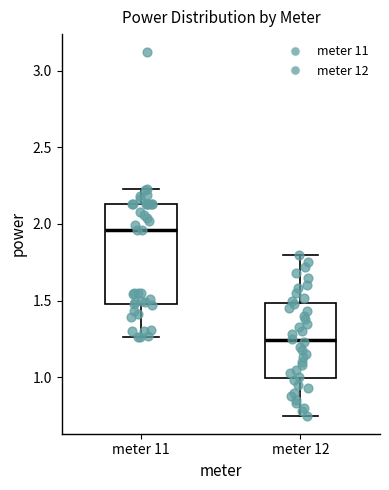

Reading left to right, read every box against the y-axis: the position of its median line, the range the box covers, and the ends of its whiskers. The values are not printed on the chart, so give them approximately, as read against the axis.

meter 11: median 1.95, box 1.50 to 2.15, whiskers 1.25 to 2.25
meter 12: median 1.25, box 1.00 to 1.50, whiskers 0.75 to 1.80